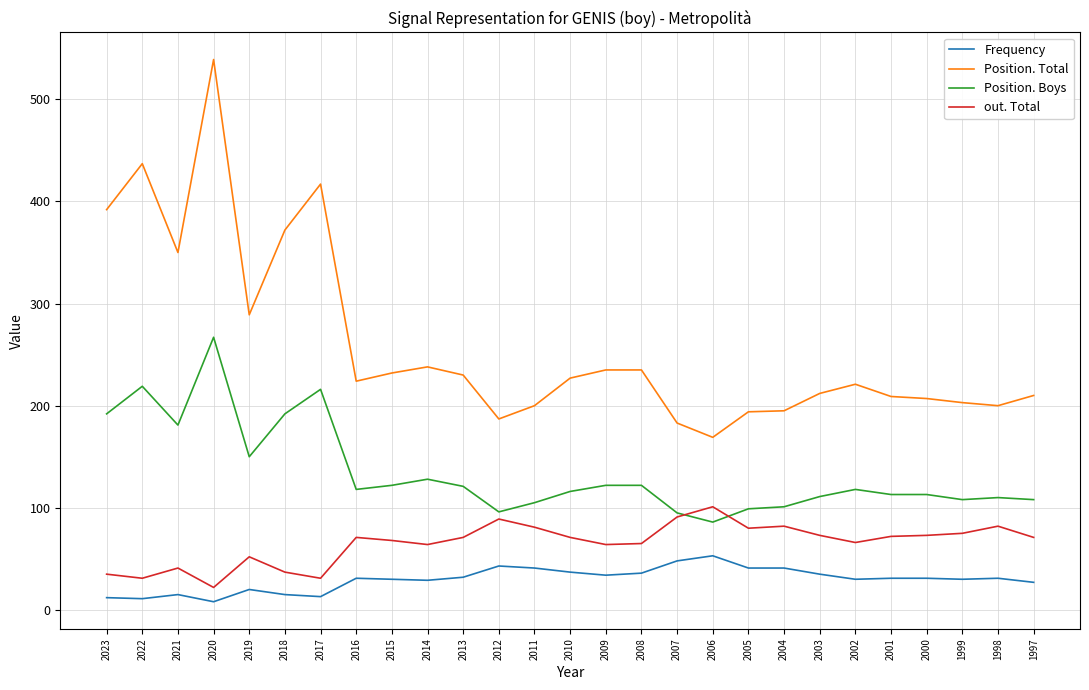

Which category has the highest value across all series?

2020